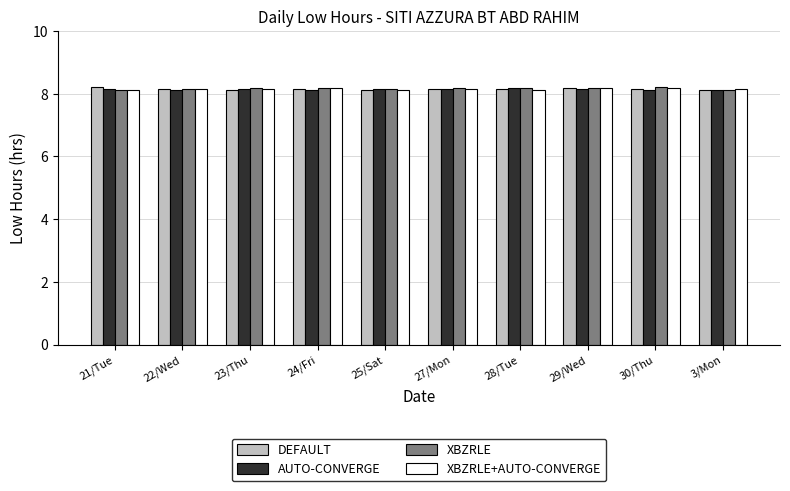

What is the difference between the XBZRLE+AUTO-CONVERGE values at 28/Tue and 29/Wed?

0.1